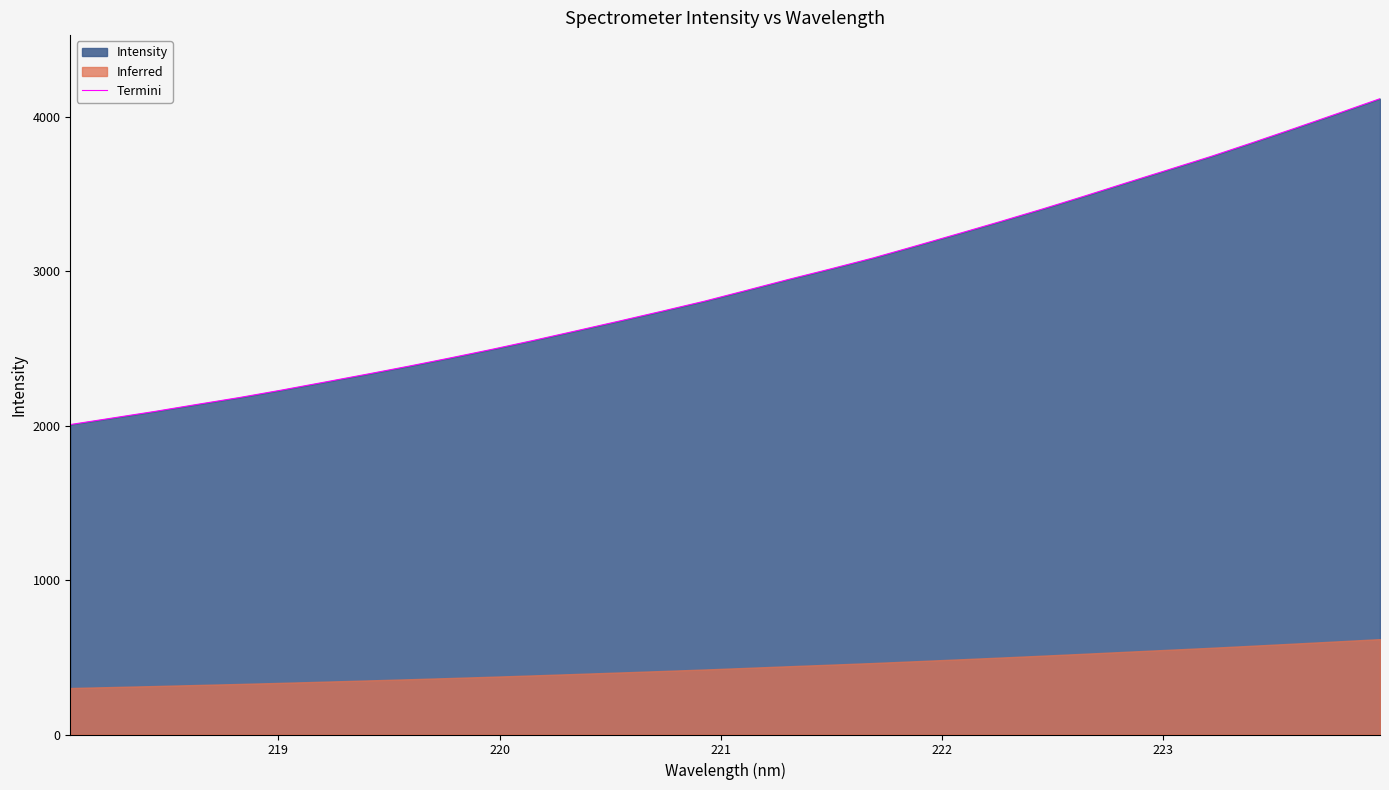

How many lines are shown in the chart?

1